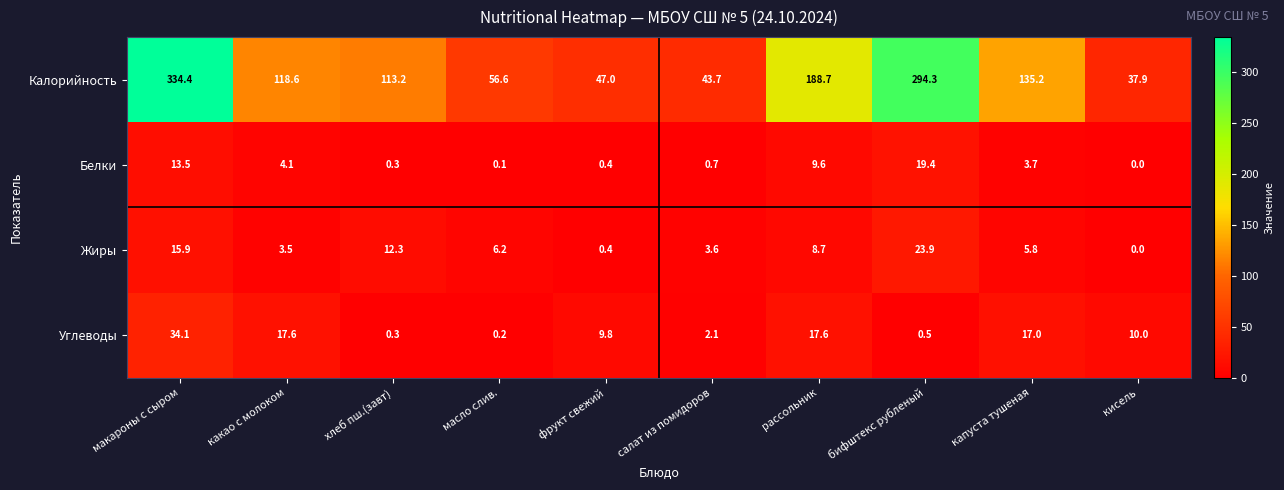

The value of Калорийность at салат из помидоров is 63.1. True or false?

False